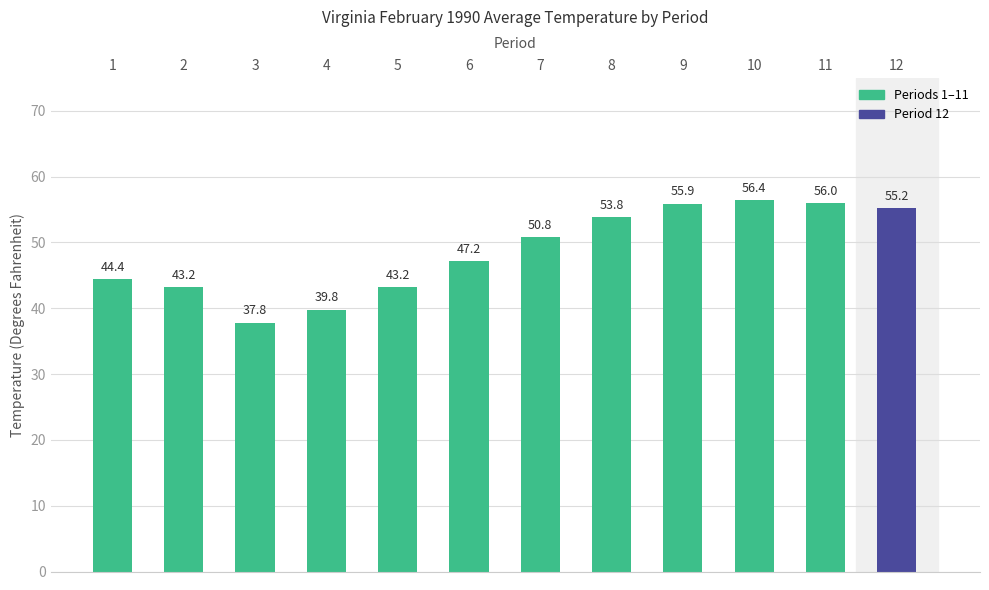

How many values exceed 50?

6